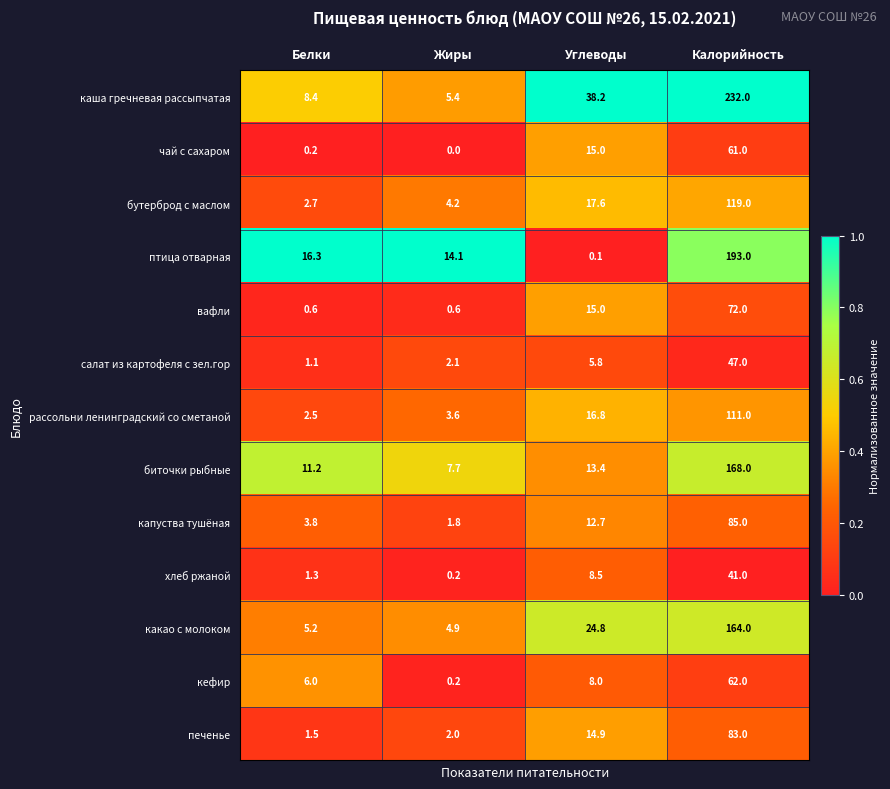

Which label corresponds to the largest value in the chart?

Калорийность